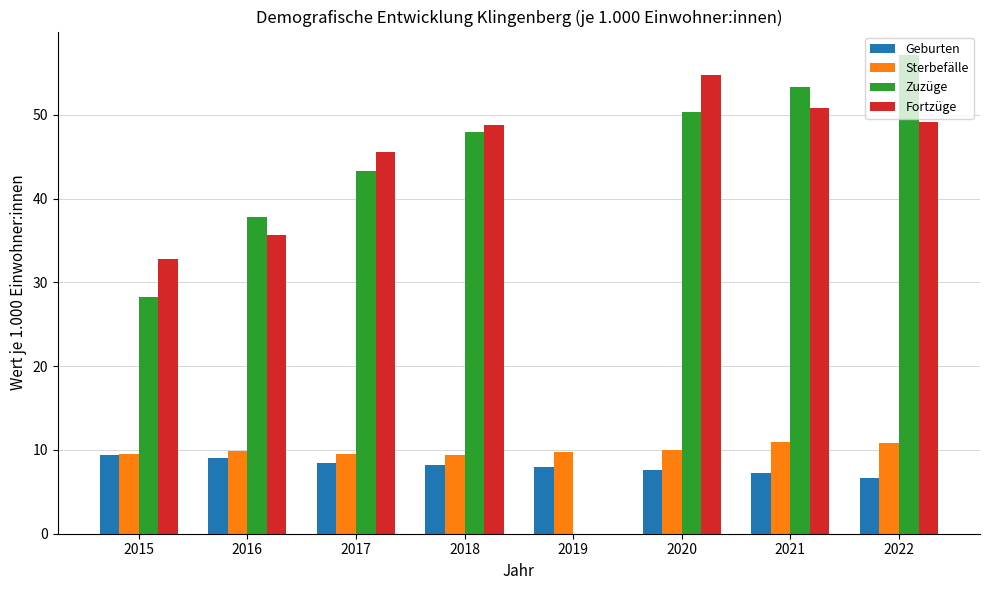

What is the sum of all Fortzüge values?

317.6